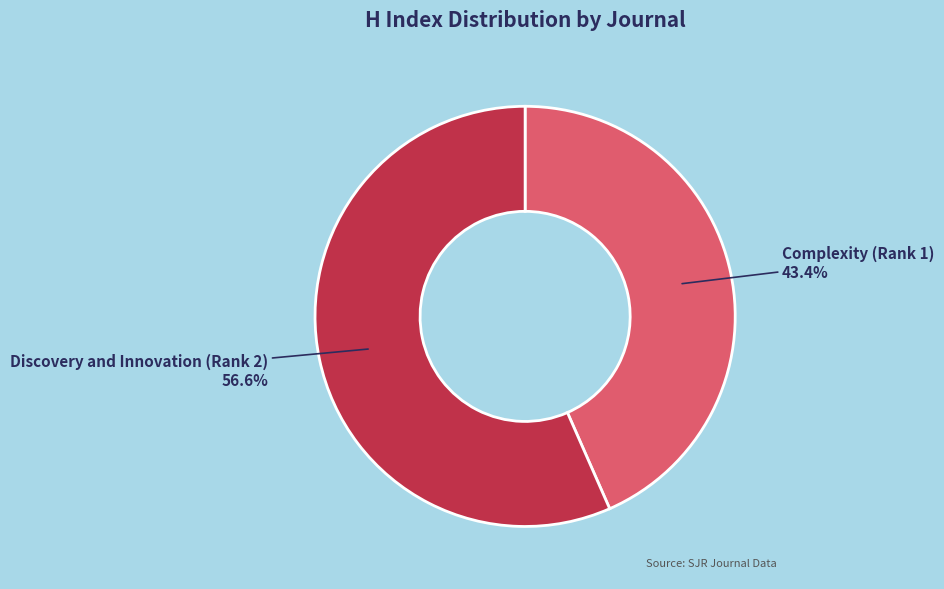

Is there a majority slice in this chart?

Yes